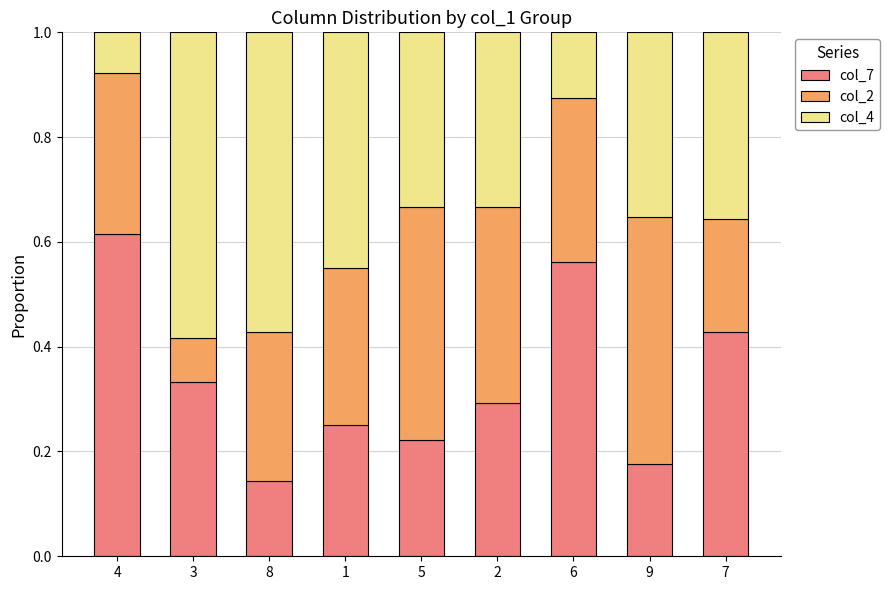

What is the sum of the col_7 values at 6 and 3?

0.9